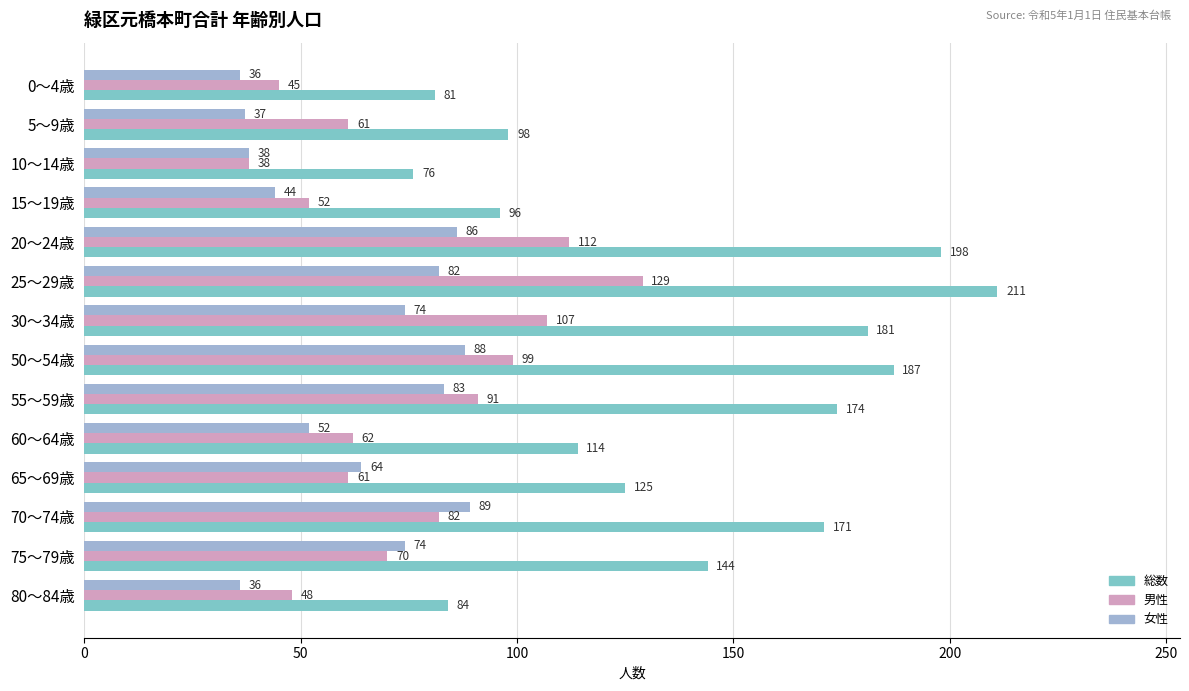

What are all the series names shown in the legend?

総数, 男性, 女性